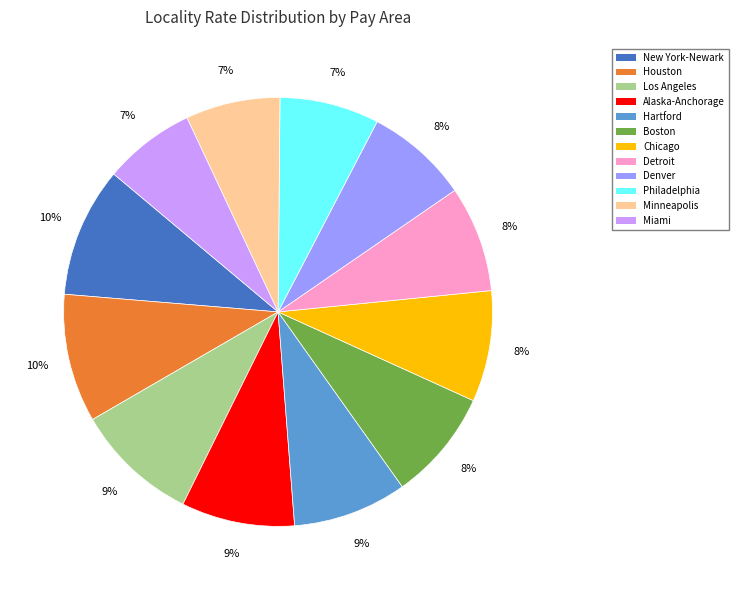

To the nearest percent, what is the difference between the largest and smallest slice percentages?

3%